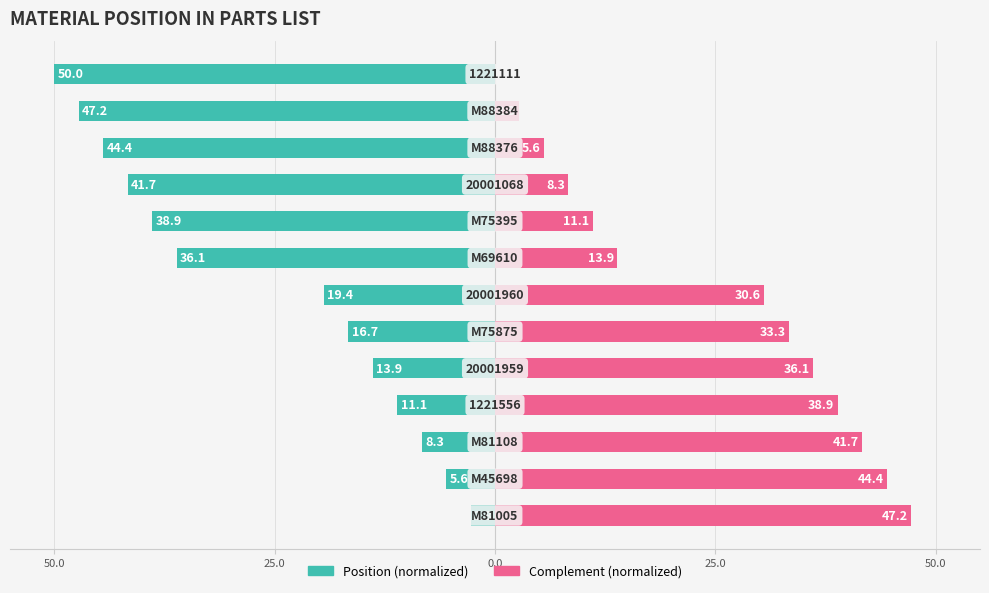

How many distinct data groups are displayed?

2